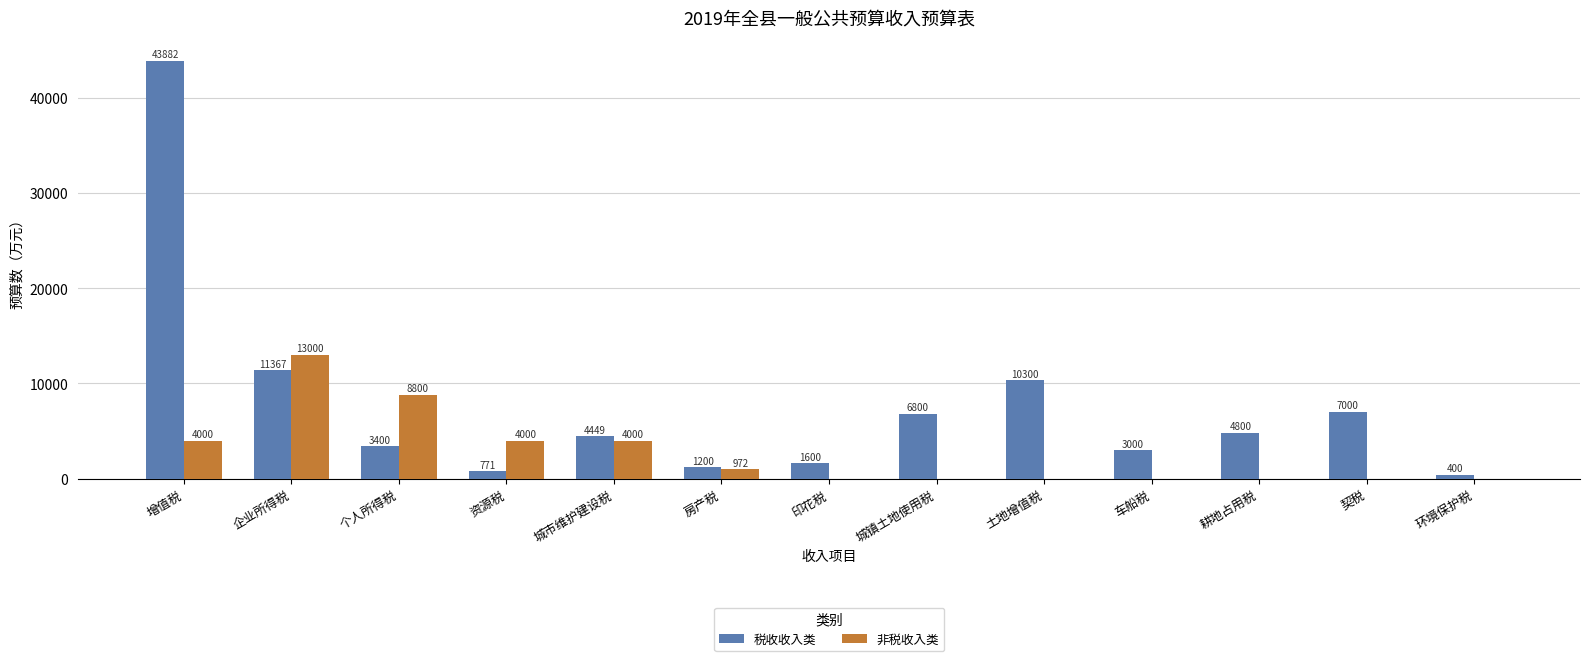

Is the value of 税收收入类 at 城市维护建设税 greater than the value of 非税收入类 at 印花税?

Yes